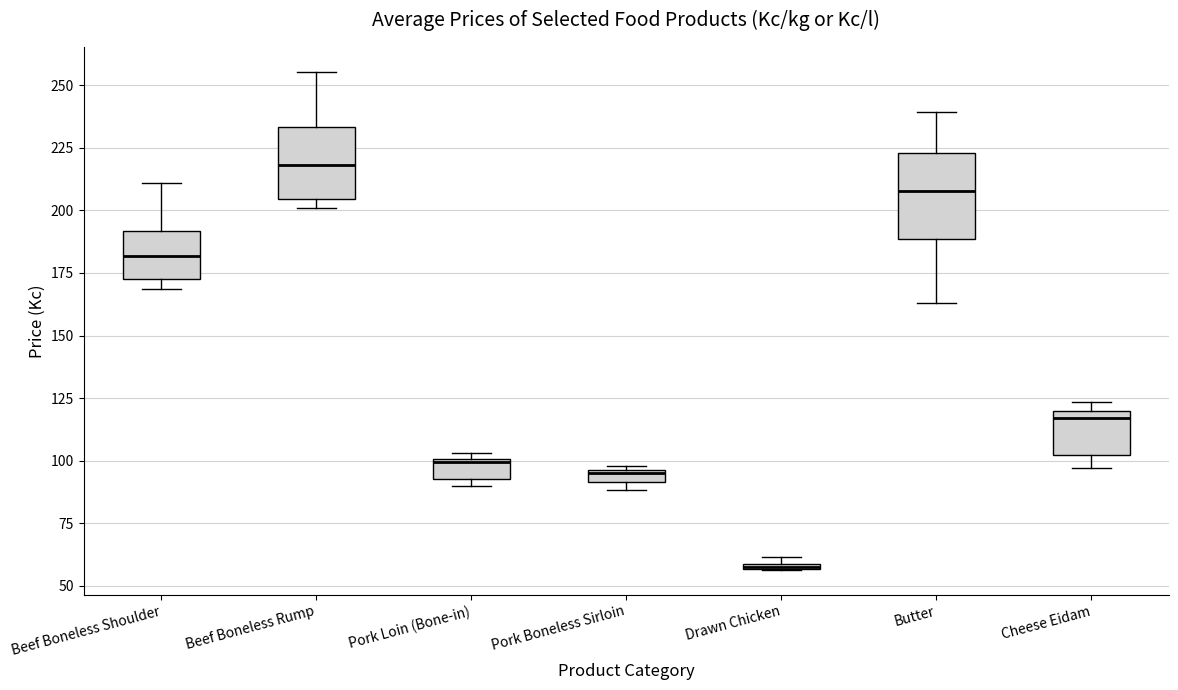

Comparing the boxes themselves (not the whiskers), which one is the tallest?

Butter